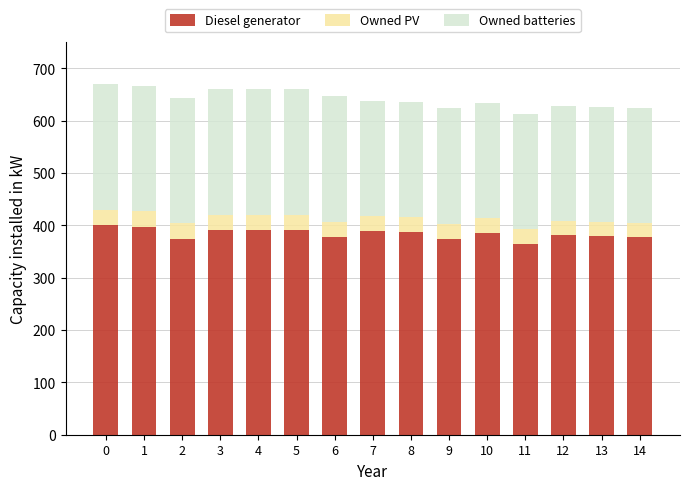

Does the chart contain stacked bars?

Yes